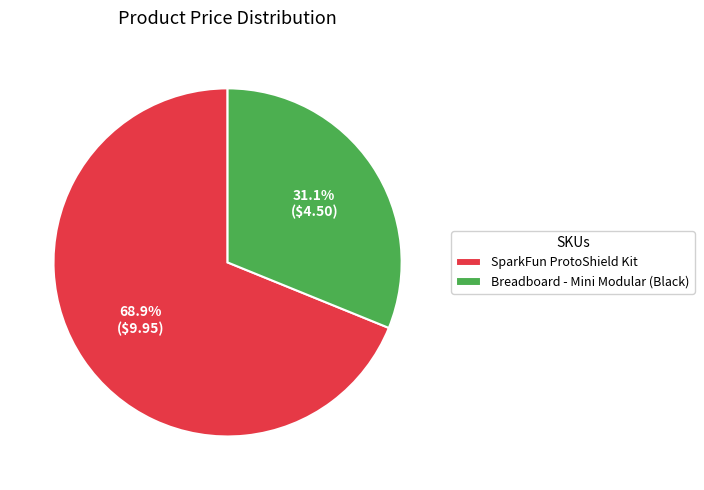

Is the sum of Breadboard - Mini Modular (Black) and SparkFun ProtoShield Kit greater than half?

Yes